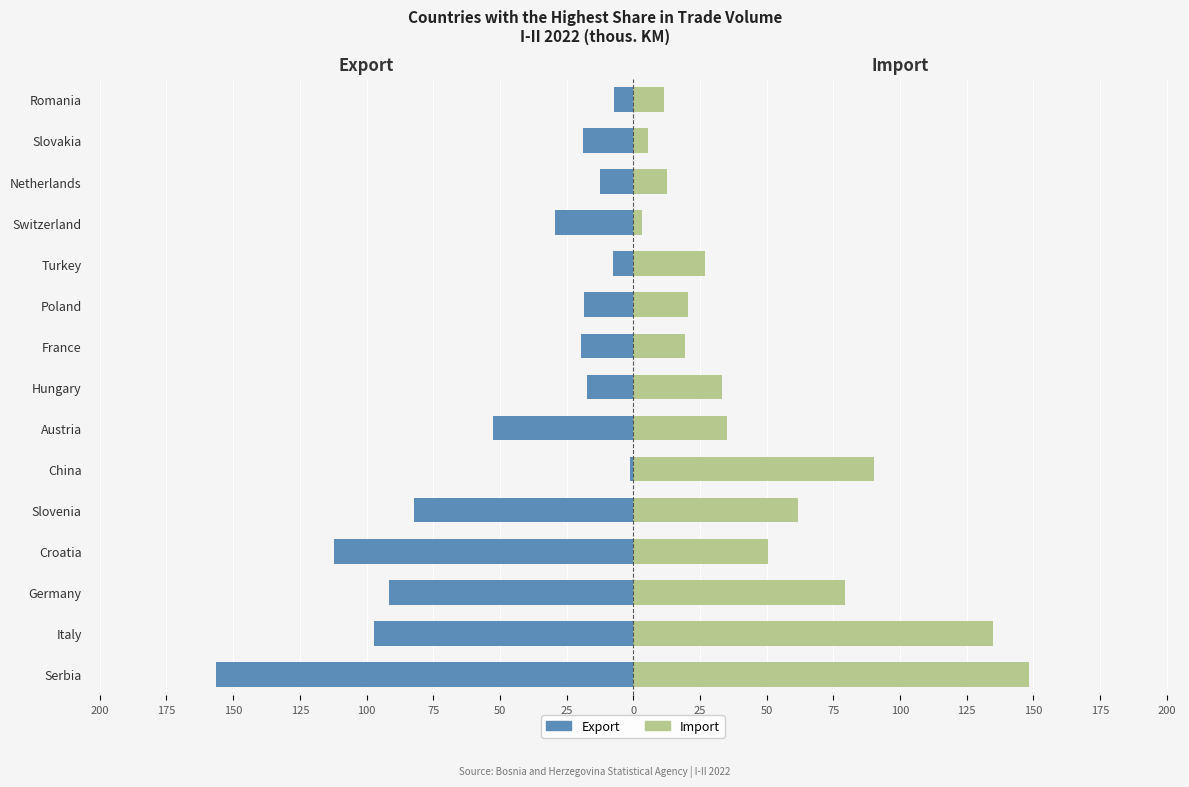

Rank the series by their average value, from highest to lowest.

Import, Export